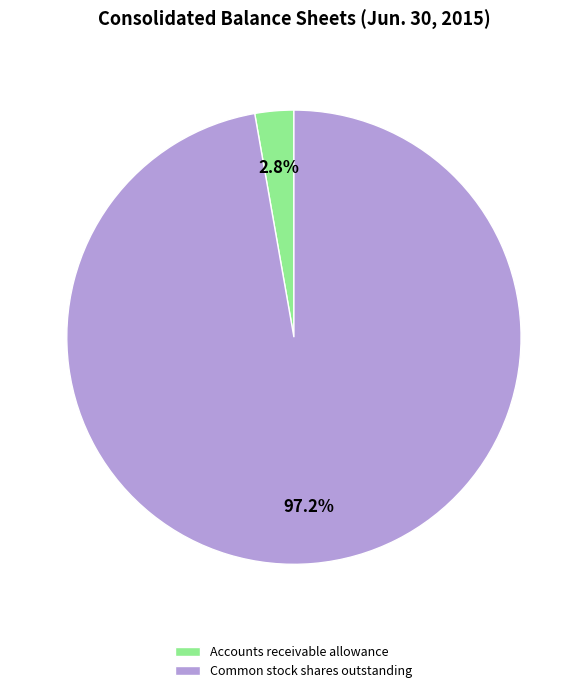

Does any single category account for the majority?

Yes